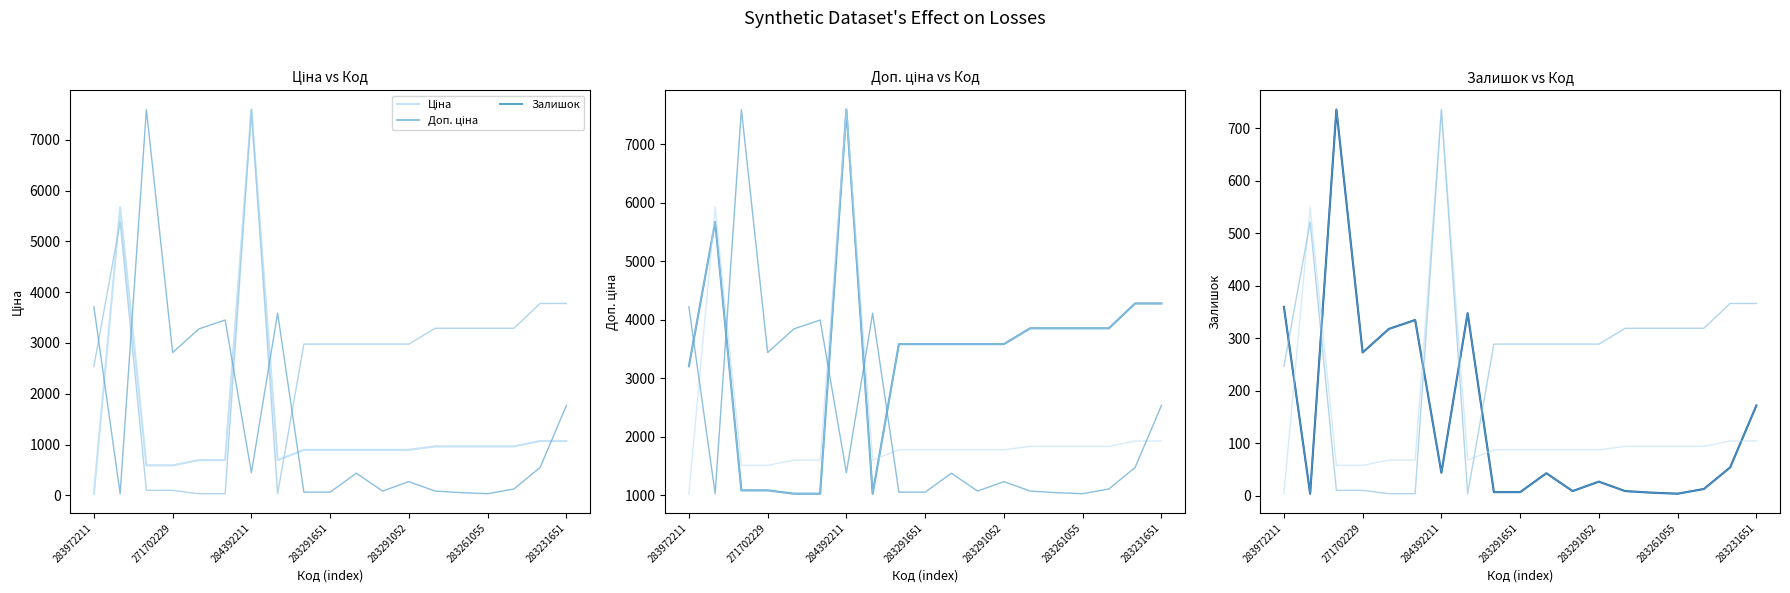

The Доп. ціна series shows 1493.8 at 7. True or false?

False